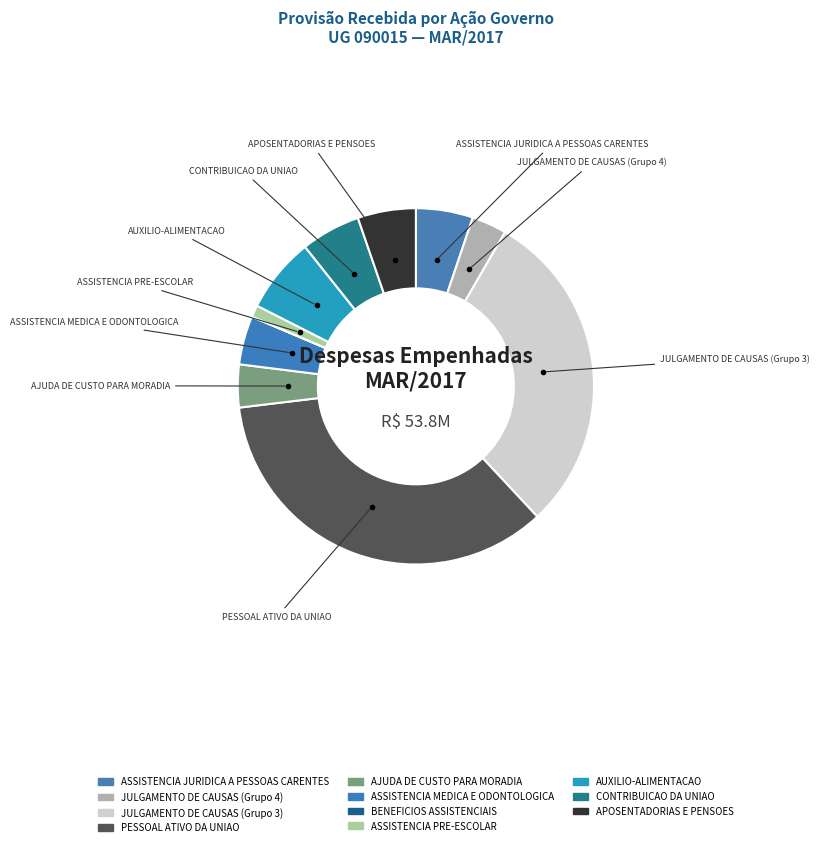

Count the number of slices in the pie.

11